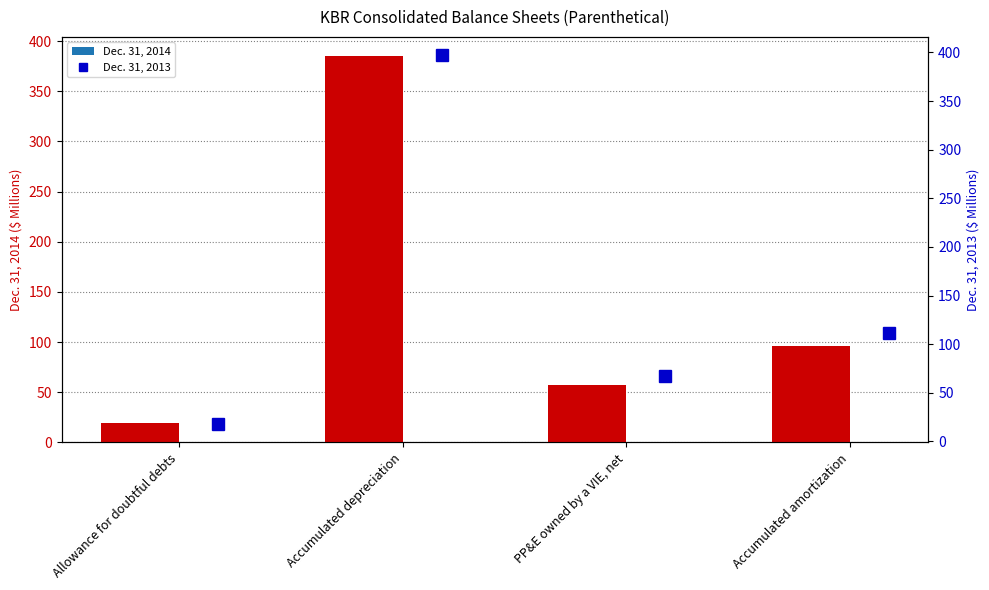

Rank the series by their average value, from lowest to highest.

Dec. 31, 2014, Dec. 31, 2013